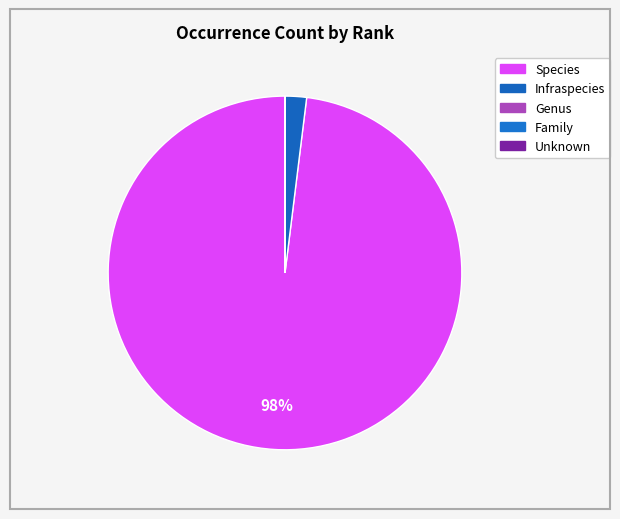

Which slice is the largest?

Species